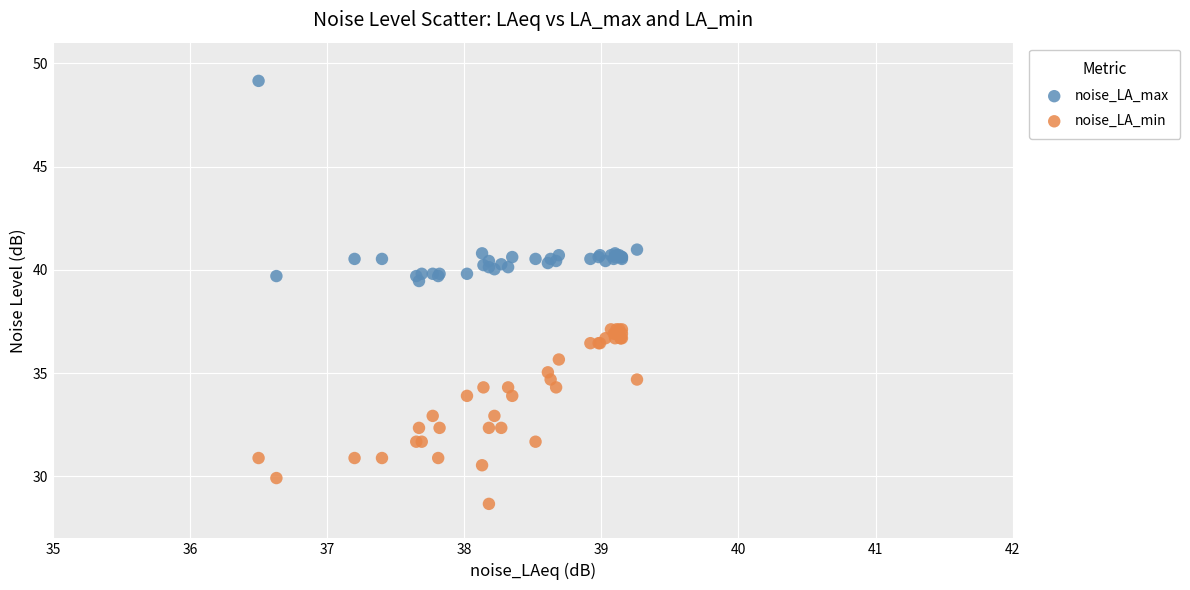

Which series reaches the maximum Y coordinate?

noise_LA_max